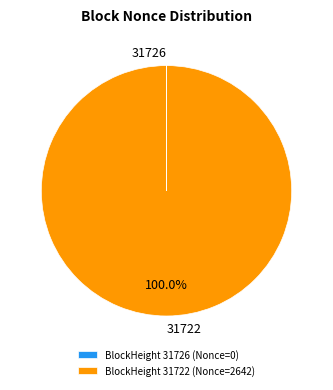

Does 31722 account for over 50% of the chart?

Yes